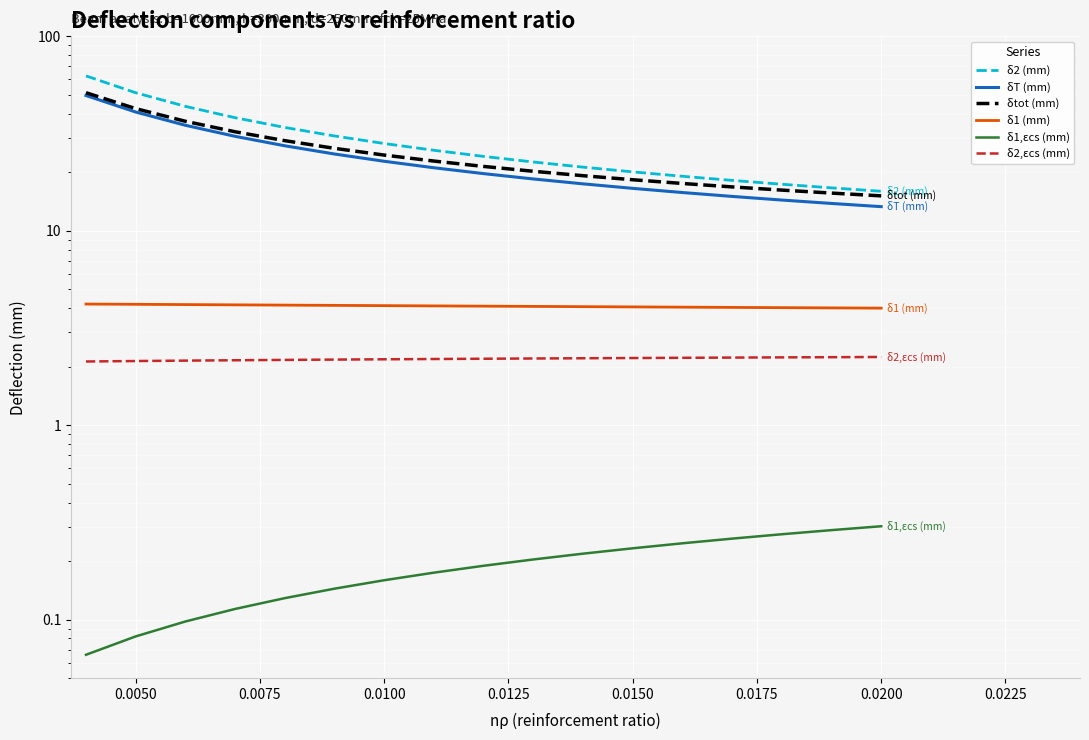

Does the chart display data point markers on the line(s)?

No